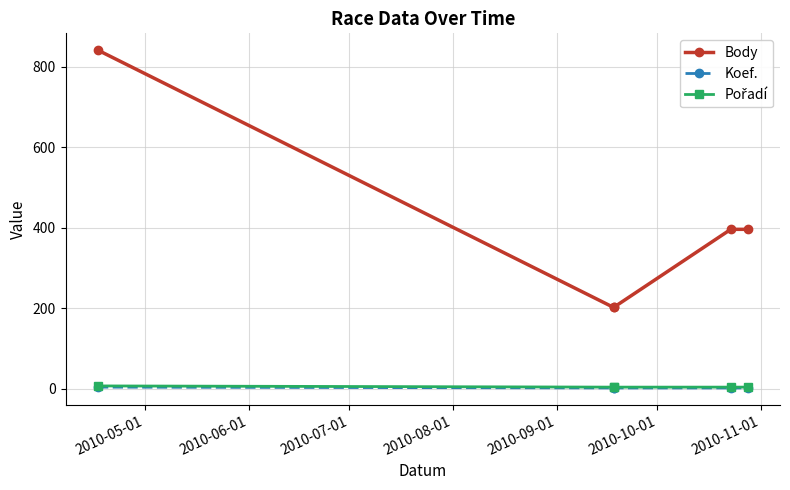

How many data points does each series have?

5